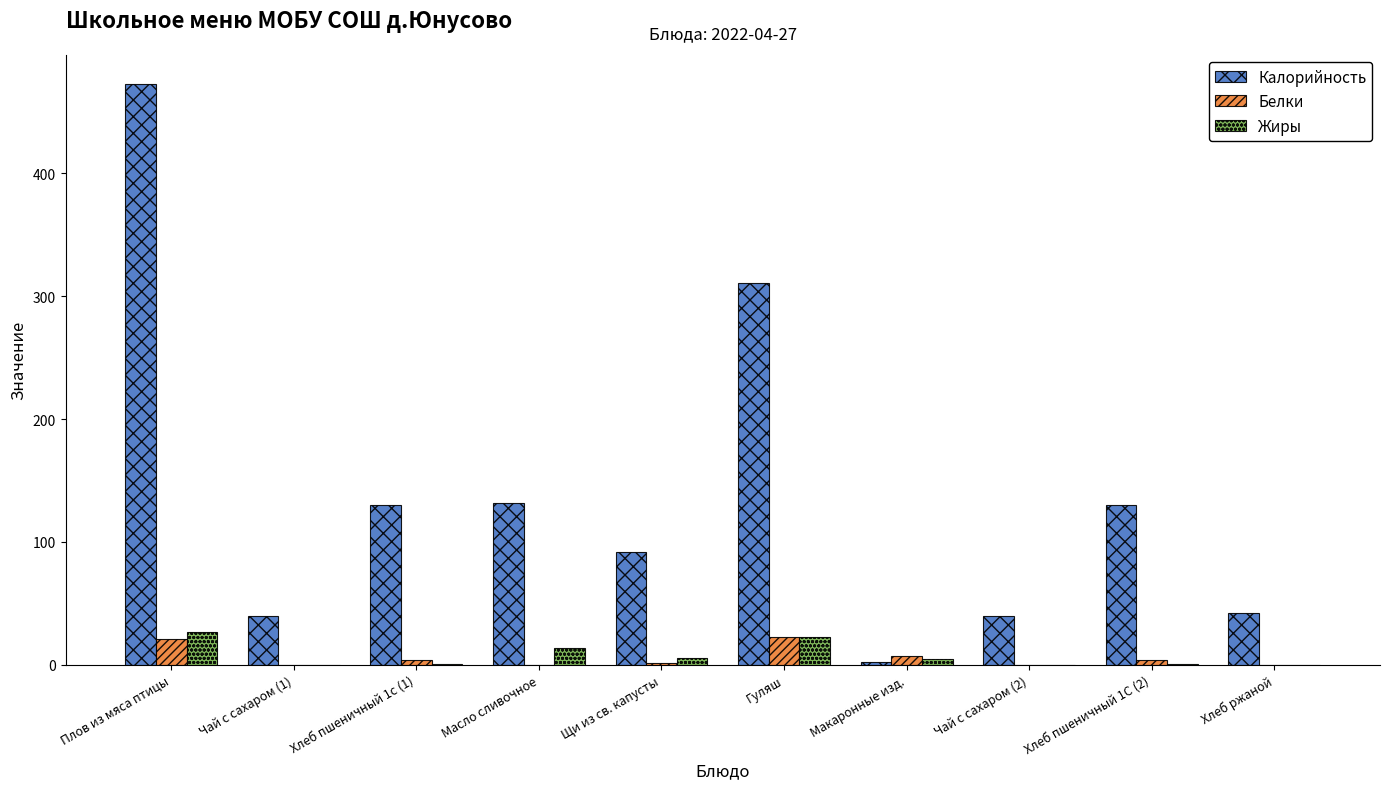

What is the maximum value shown in the chart?

473.0